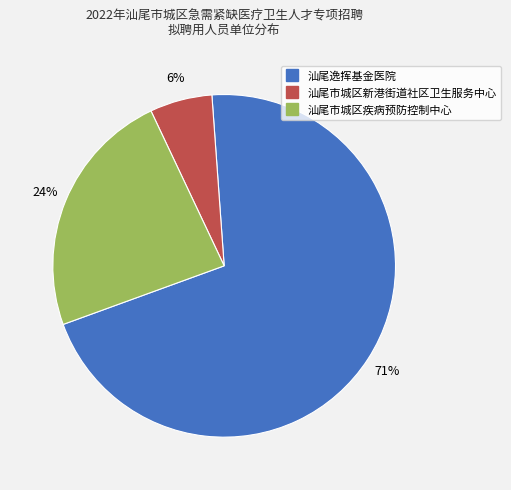

How many slices are in this pie chart?

3